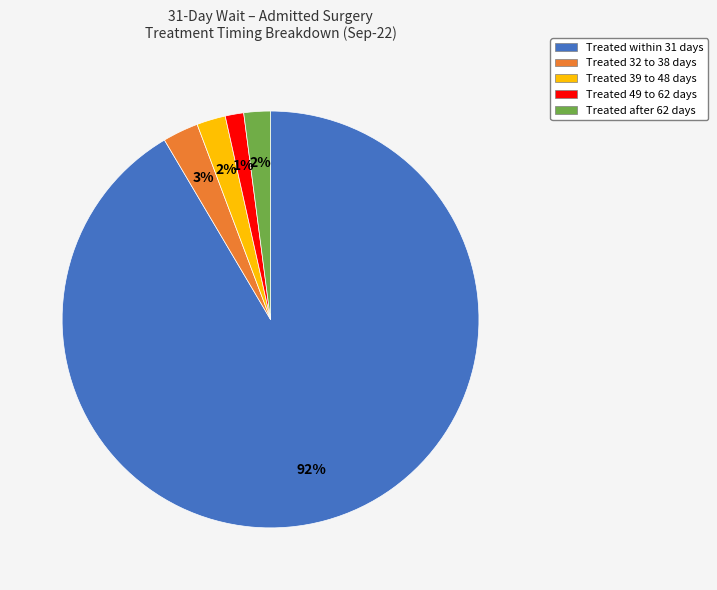

Count the number of slices in the pie.

5